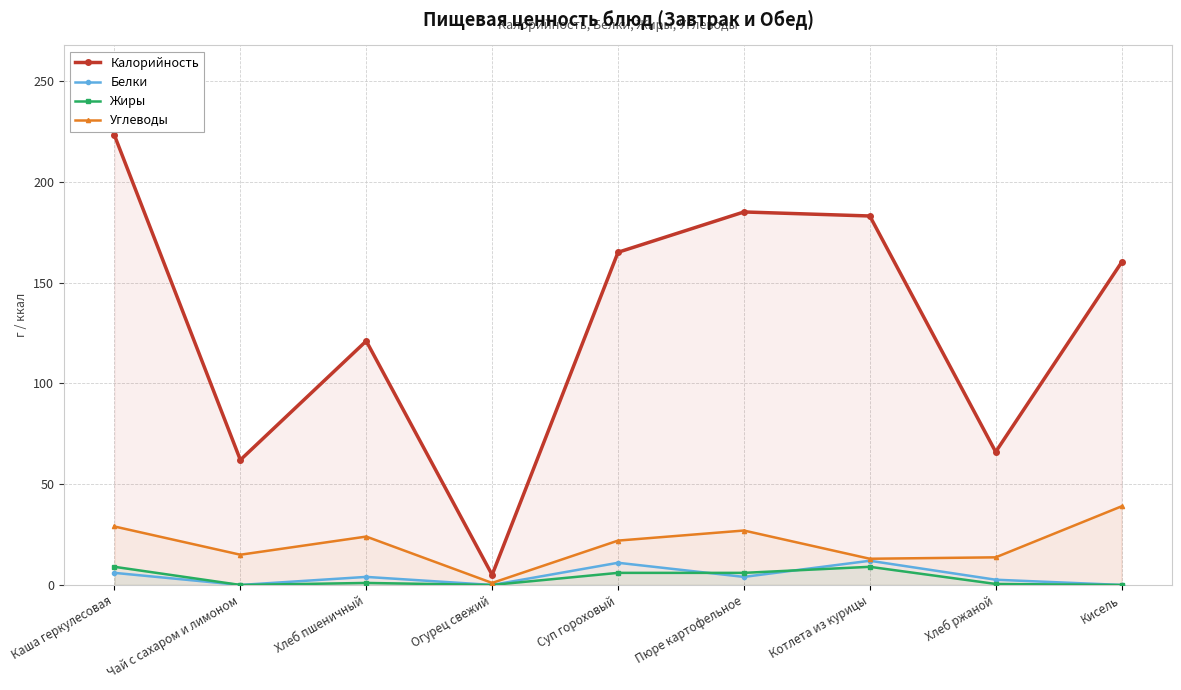

What is the maximum value shown in the chart?

223.0